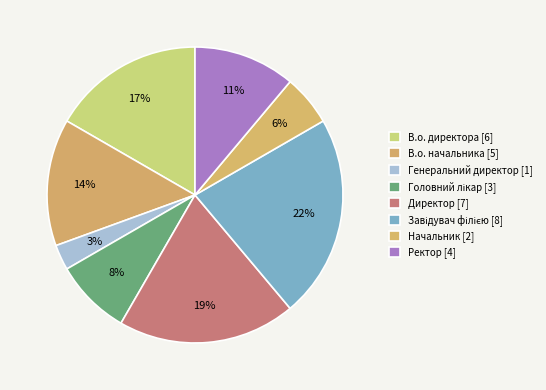

Rank the categories by value from lowest to highest.

Генеральний директор, Начальник, Головний лікар, Ректор, В.о. начальника, В.о. директора, Директор, Завідувач філією